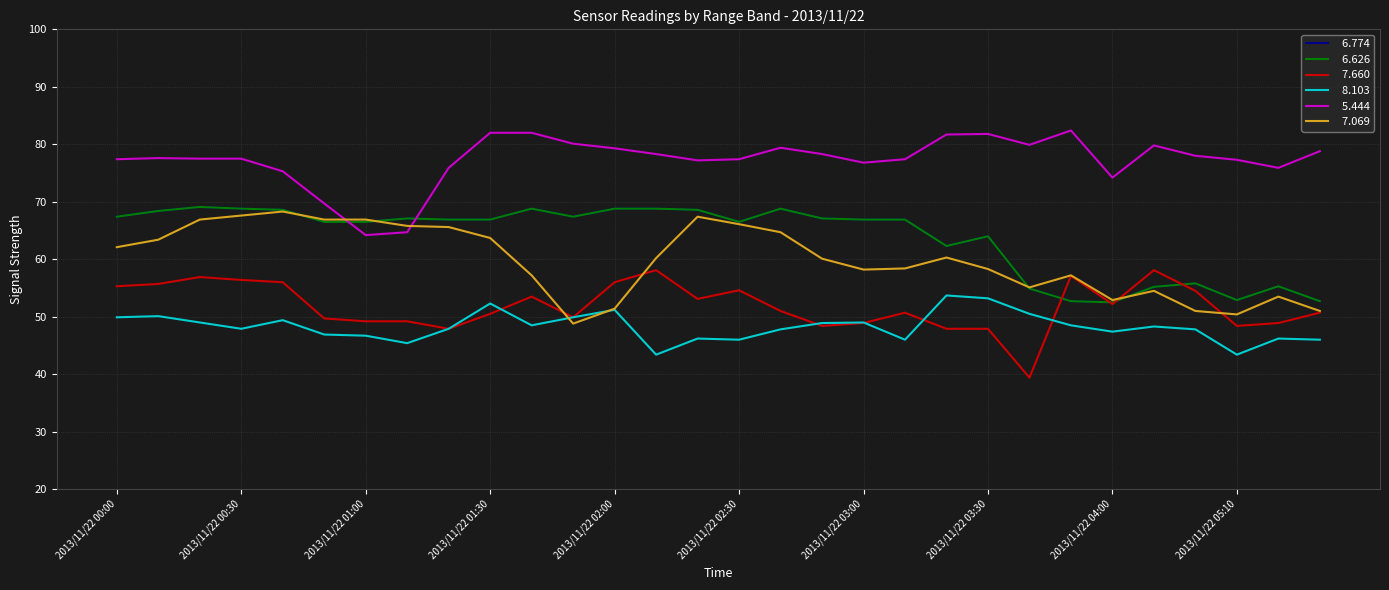

Is this an area chart (filled region under the line)?

No